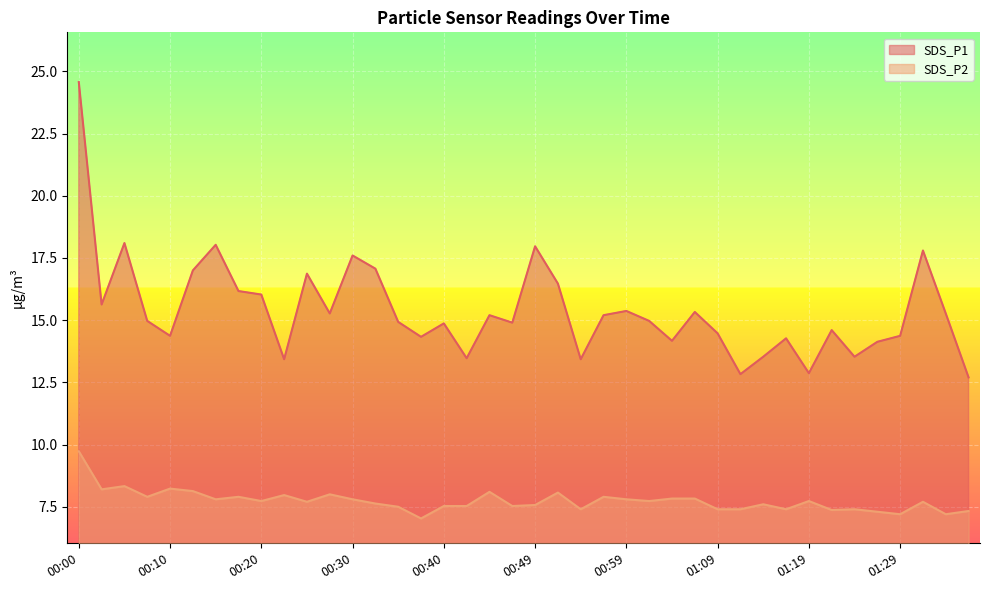

How many categories are shown in the chart?

40